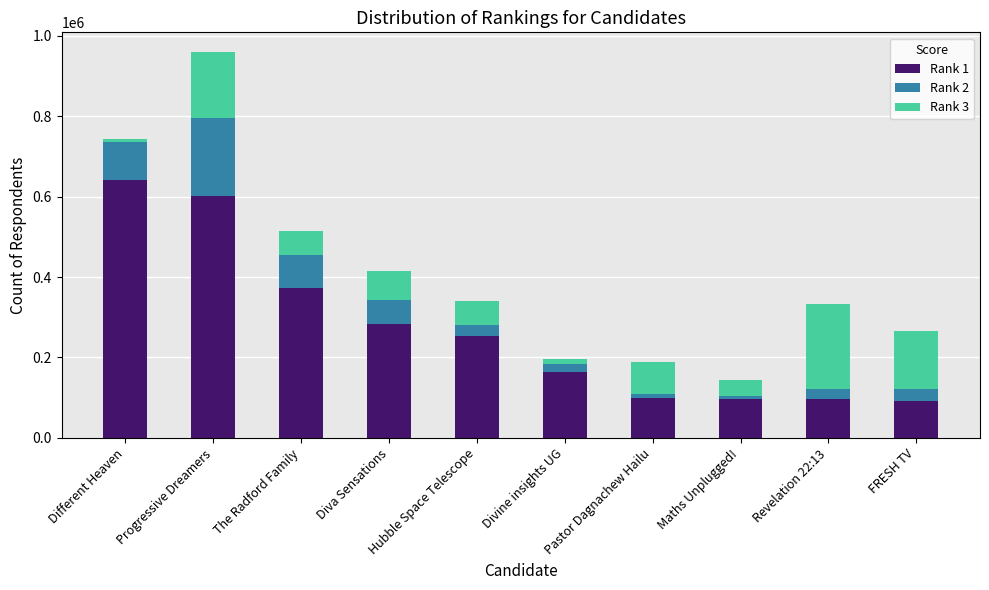

At which category is the sum across all series the highest?

Progressive Dreamers